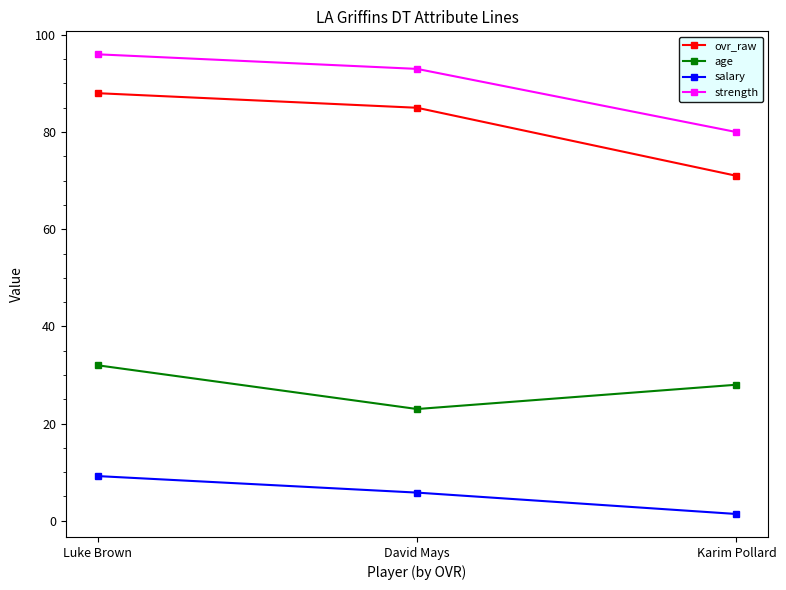

At which category is the sum across all series the highest?

Luke Brown